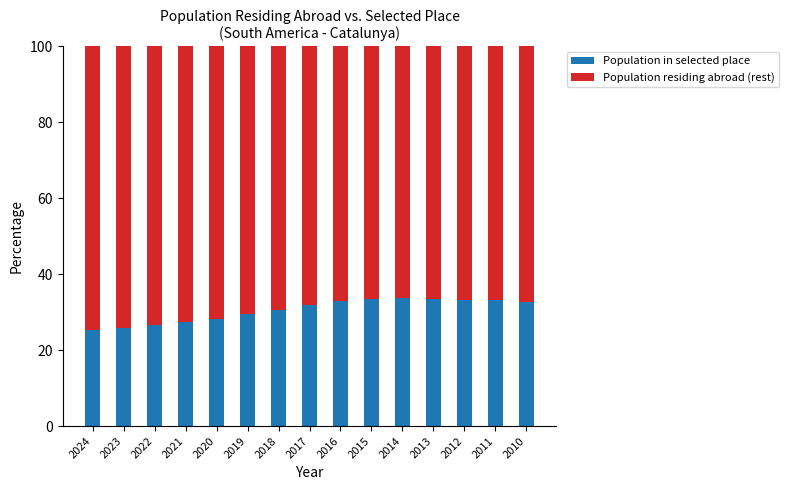

How many bars are there in total?

15